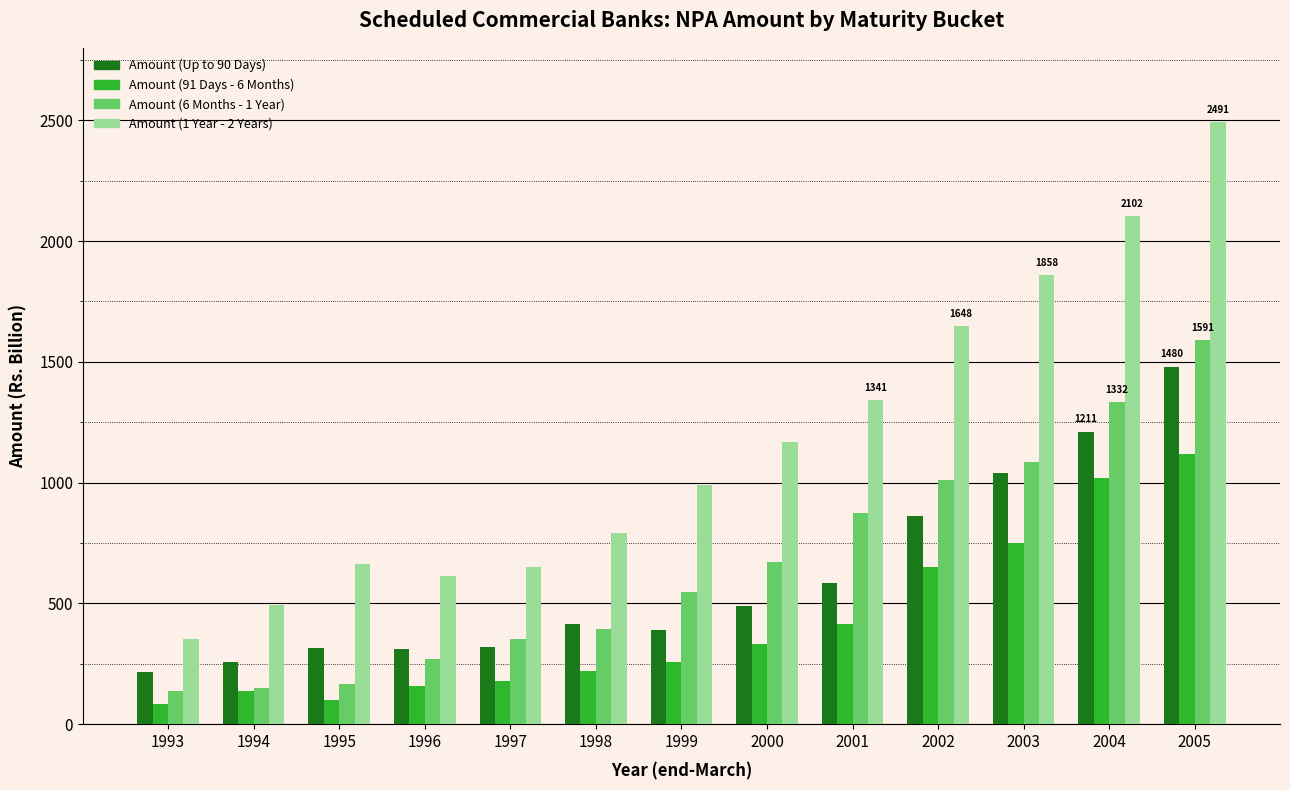

Is it true that Amount (91 Days - 6 Months) equals 312.3 at 1998?

False